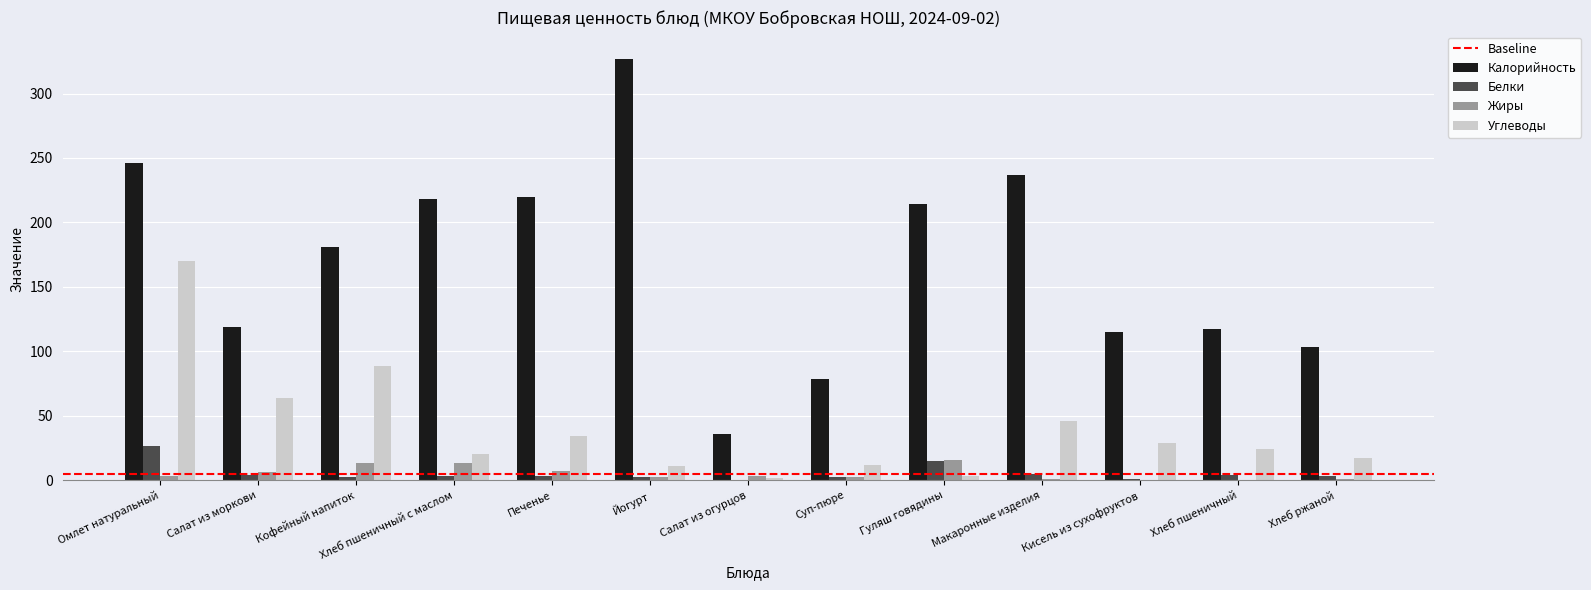

What is the sum of all Углеводы values?

521.9